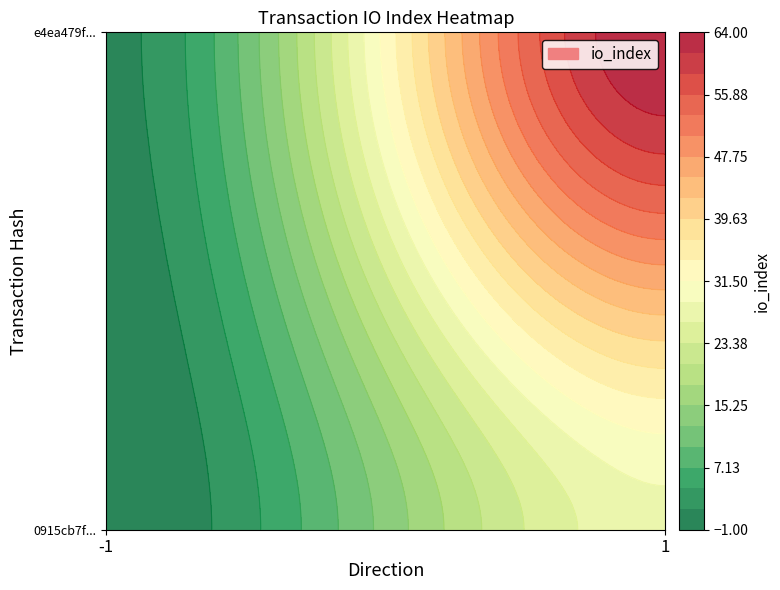

What is the difference between the maximum and minimum values in the e4ea479f70667240a360d4a9f3cdde133e85903 series?

63